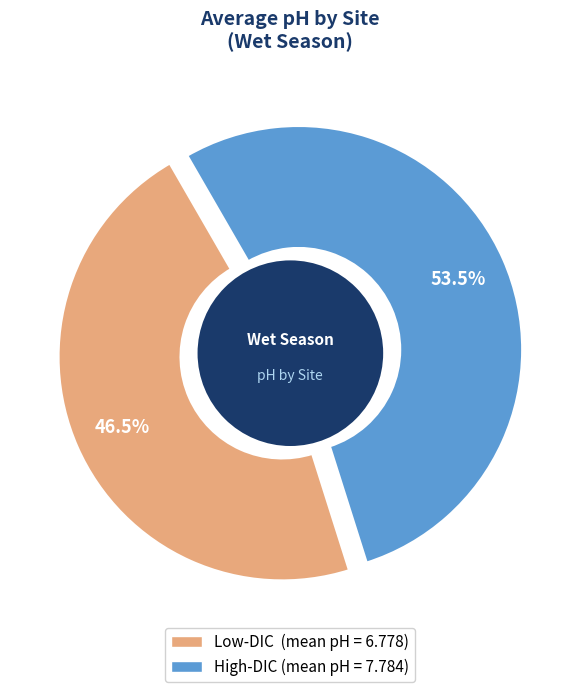

Rank the series by their maximum value, from lowest to highest.

Low-DIC, High-DIC